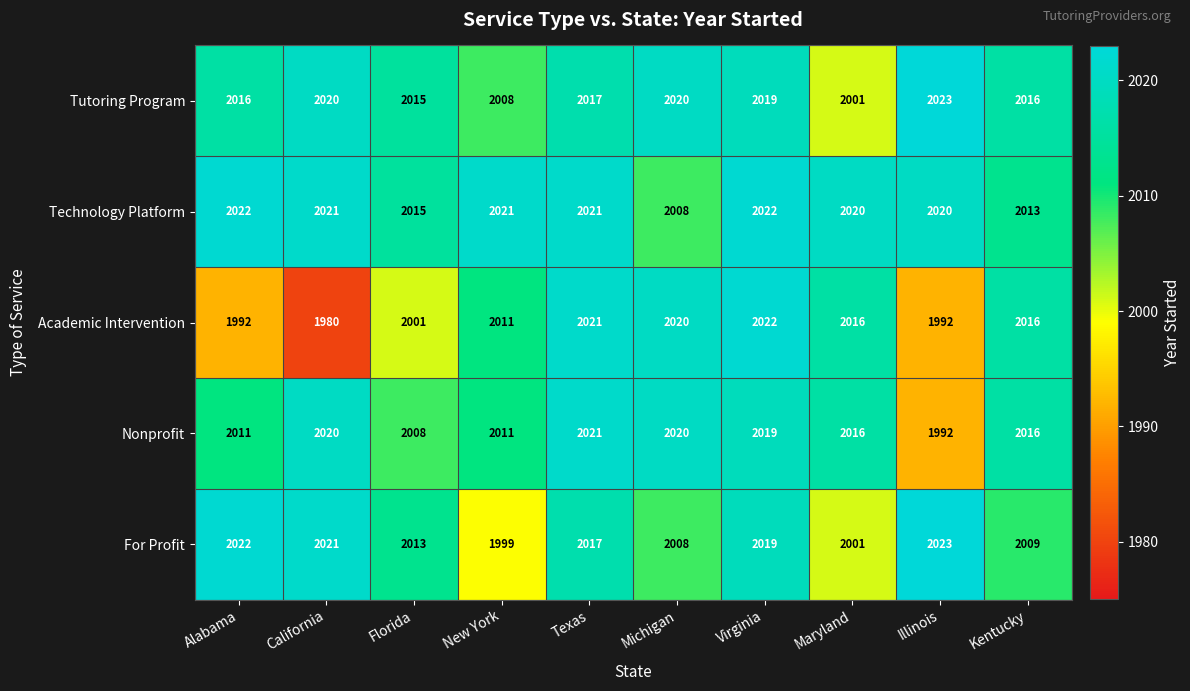

Which series has the largest range (max minus min)?

Academic Intervention